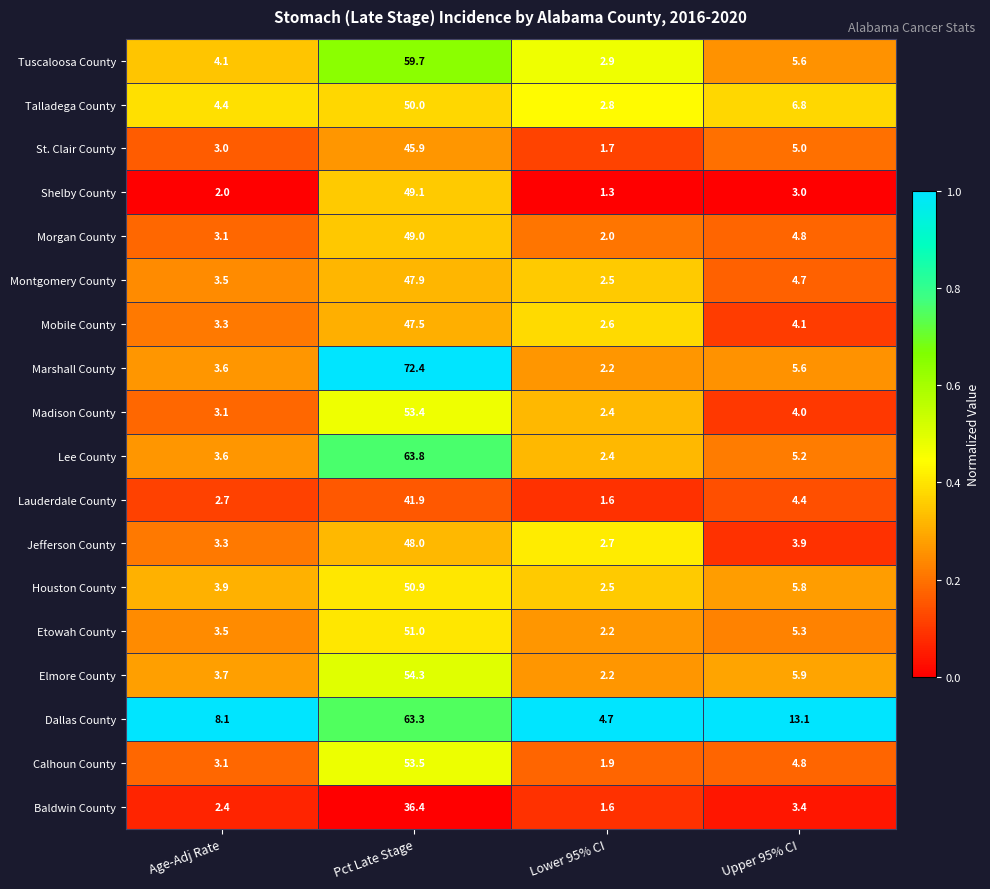

At Pct Late Stage, list the series in order from largest to smallest.

Marshall County, Lee County, Dallas County, Tuscaloosa County, Elmore County, Calhoun County, Madison County, Etowah County, Houston County, Talladega County, Shelby County, Morgan County, Jefferson County, Montgomery County, Mobile County, St. Clair County, Lauderdale County, Baldwin County